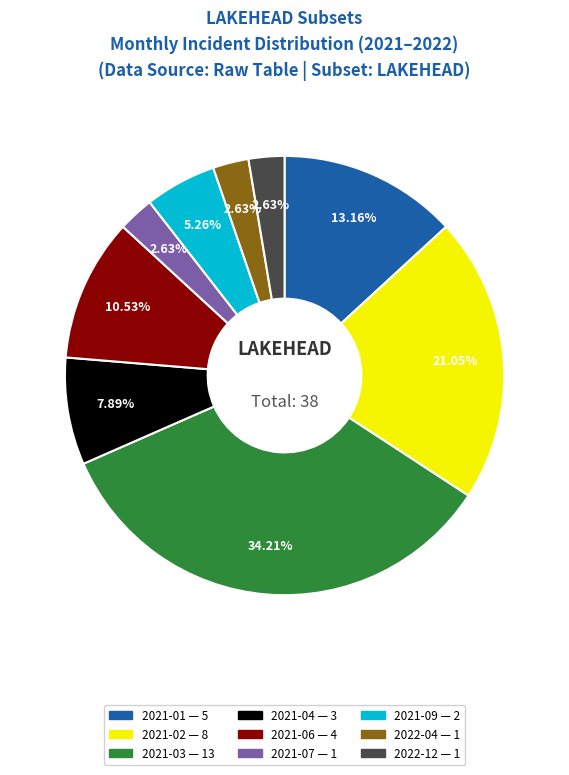

How many slices are in this pie chart?

9